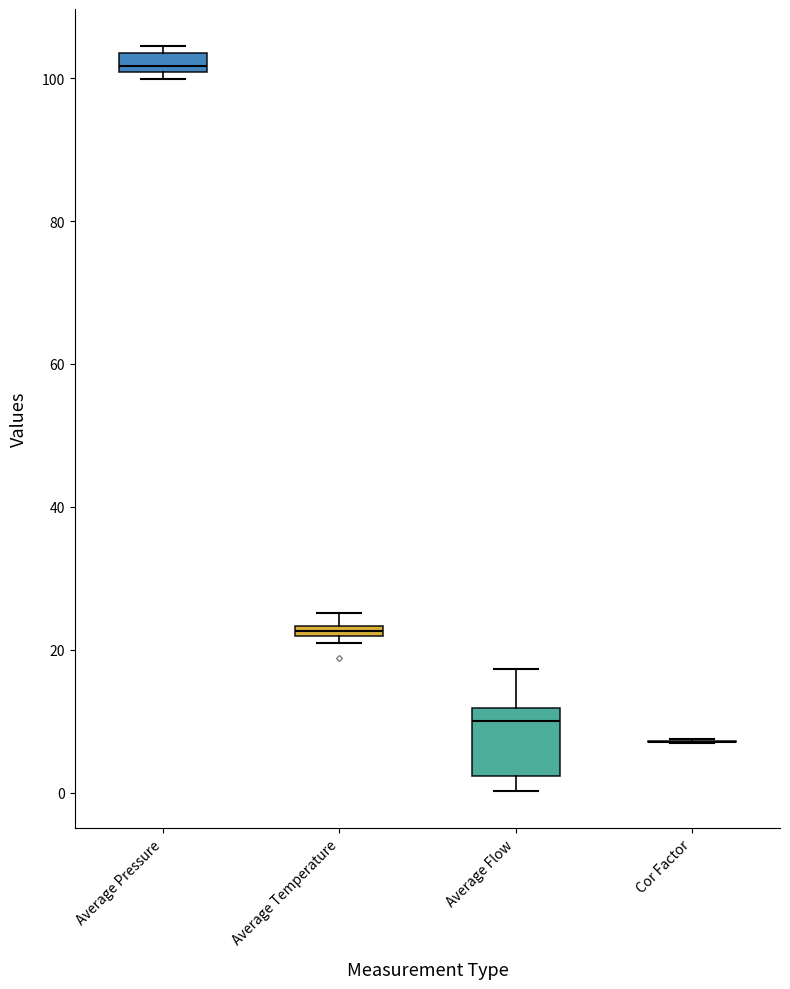

Which box is the tallest, from its lower edge to its upper edge?

Average Flow